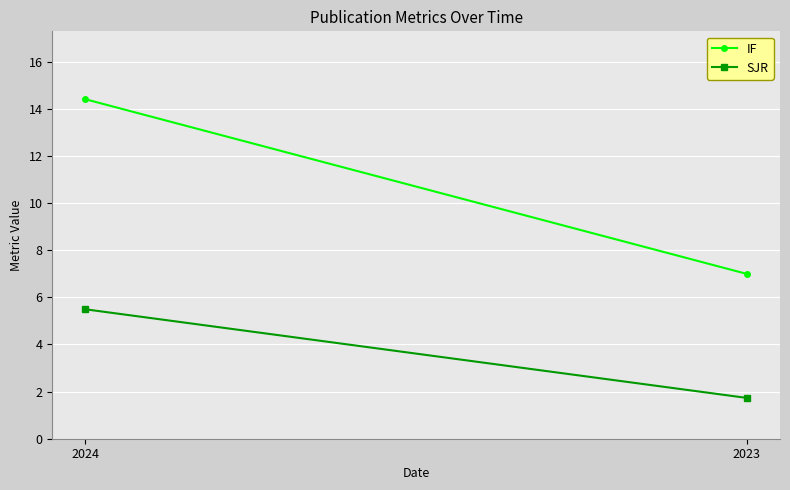

Reading left to right, list all the values displayed in this chart.

IF: 2024=14.4	2023=7.0
SJR: 2024=5.5	2023=1.7